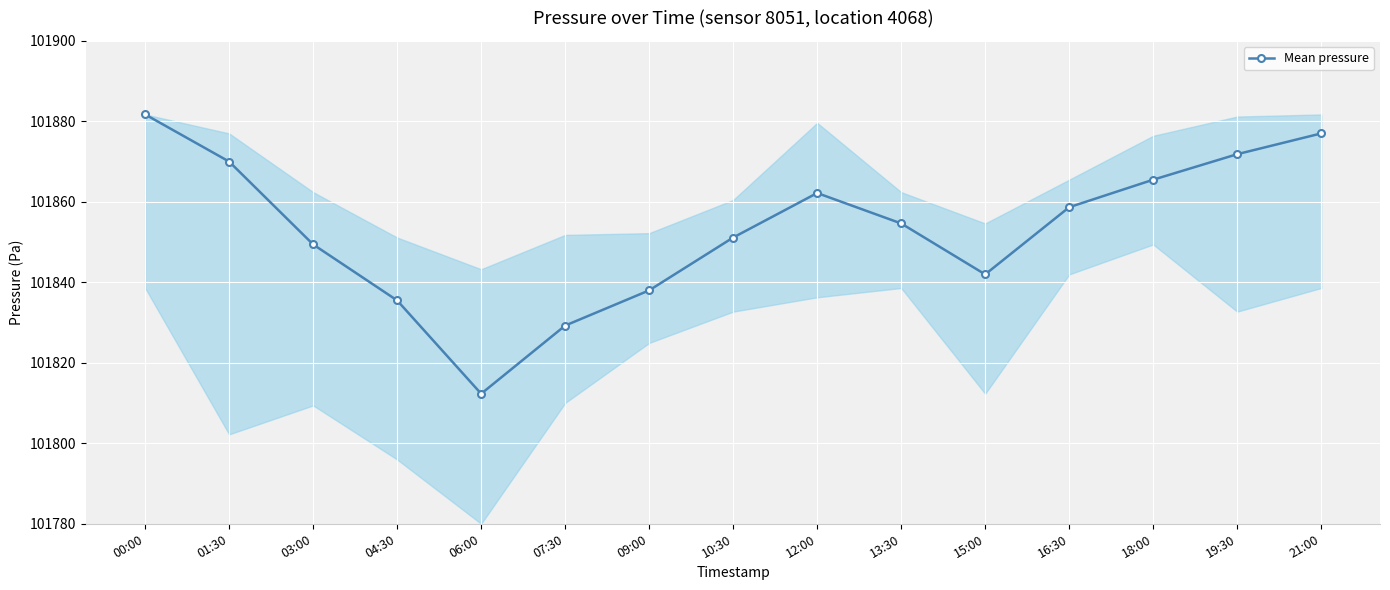

What is the ratio of the value at 12:00 to the value at 09:00?

1.0